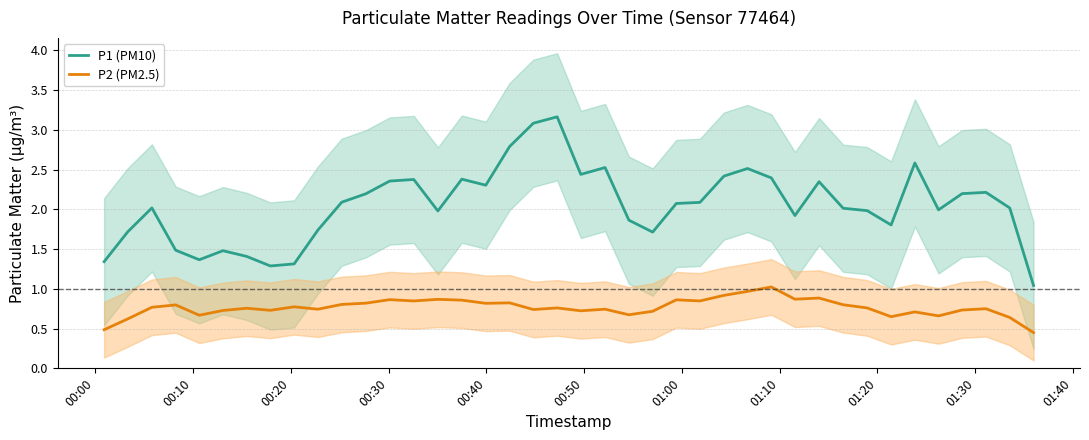

What is the lowest value of the P1 (PM10) series?

1.0